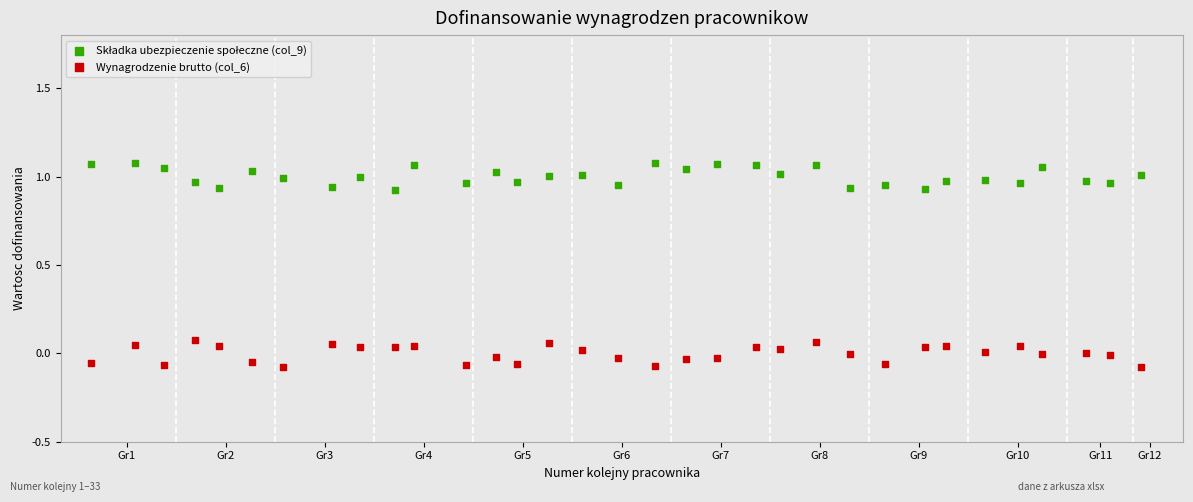

Which series contains the lowest Y value?

Wynagrodzenie brutto (col_6)